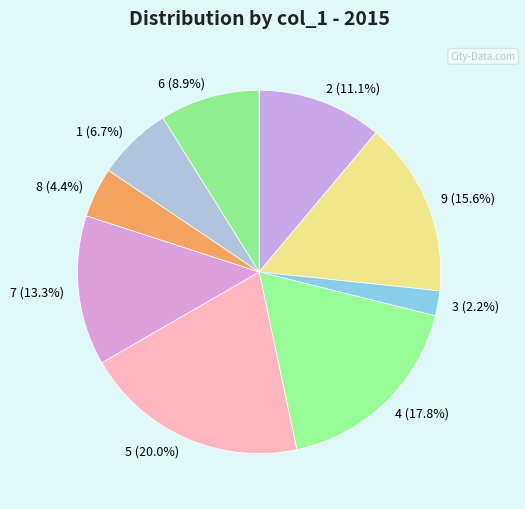

How many slices are in this pie chart?

9